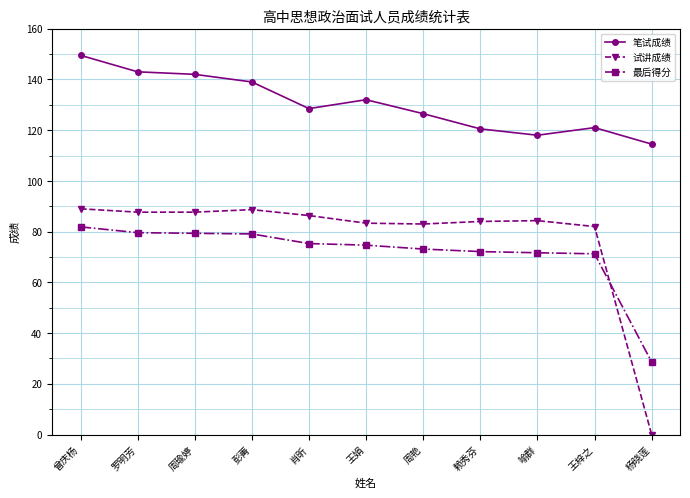

The 试讲成绩 series shows 86.3 at 肖昕. True or false?

True